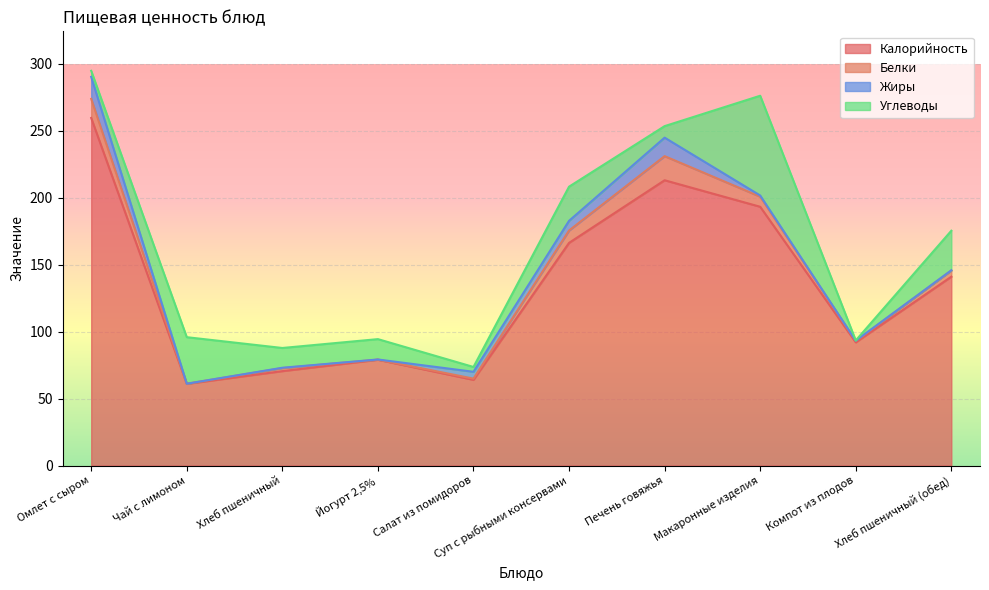

At Компот из плодов, list the series in order from largest to smallest.

Калорийность, Белки, Жиры, Углеводы